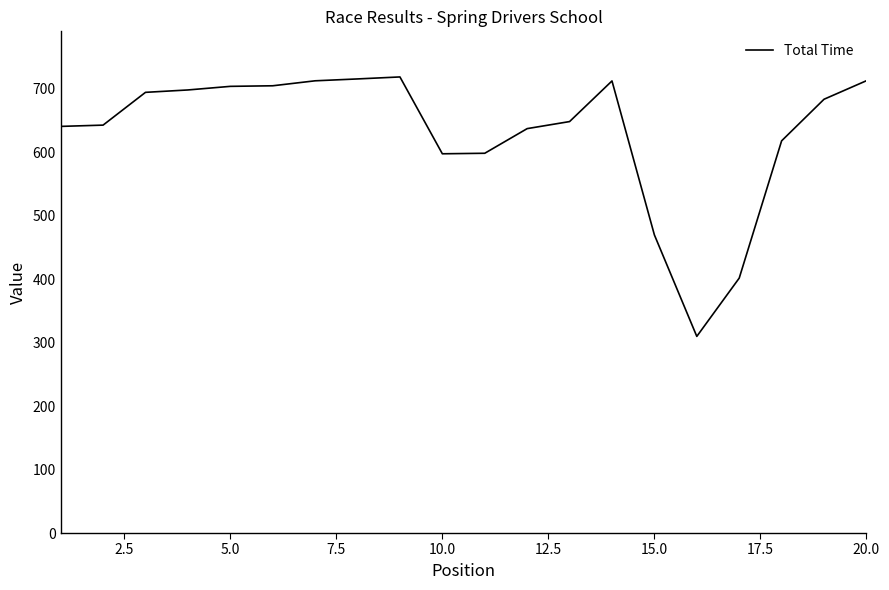

What is the average value?

630.8